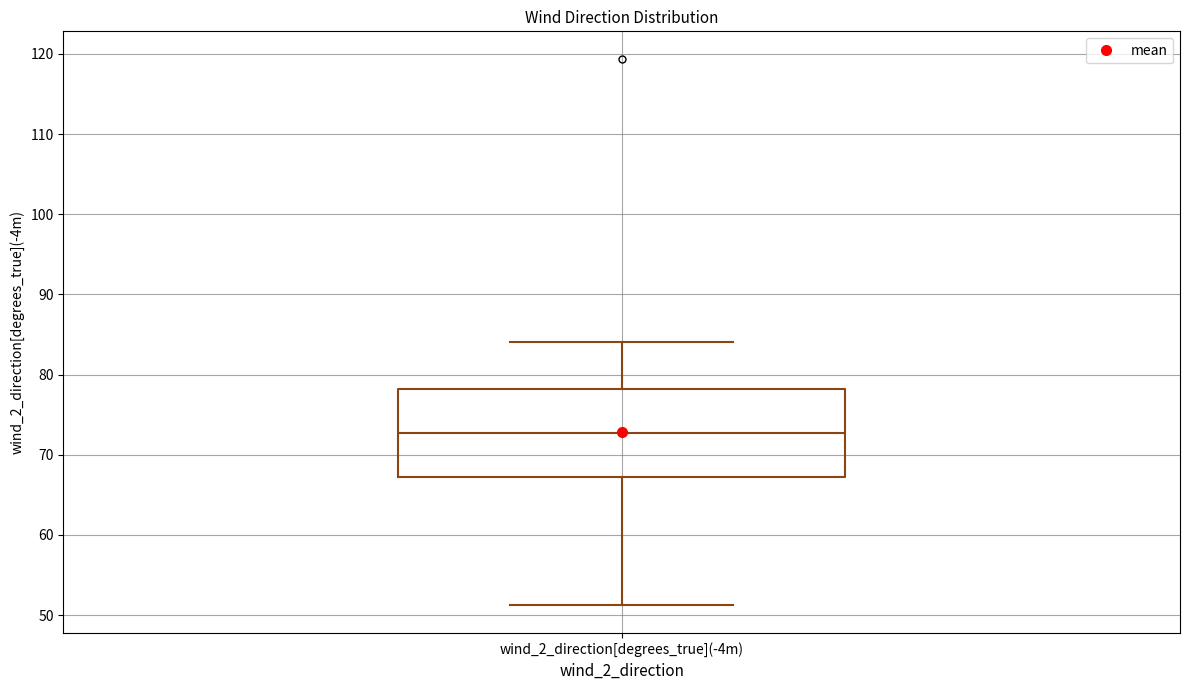

Transcribe this box plot: give where the median line is, the range the box spans, and where the two whiskers end, as read against the y-axis. The values are not printed on the chart, so give them approximately, as read against the axis.

median 73, box 67 to 78, whiskers 51 to 84